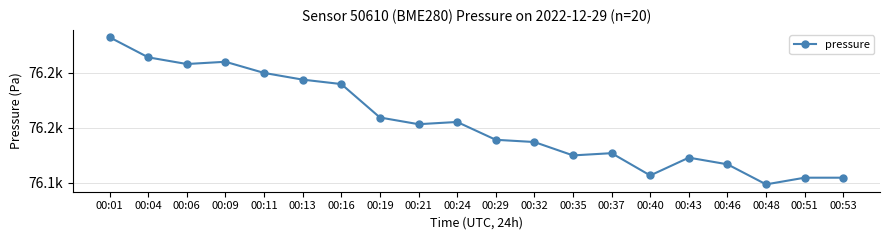

List the labels in order of value, smallest first.

00:48, 00:51, 00:53, 00:40, 00:46, 00:43, 00:35, 00:37, 00:32, 00:29, 00:21, 00:24, 00:19, 00:16, 00:13, 00:11, 00:06, 00:09, 00:04, 00:01